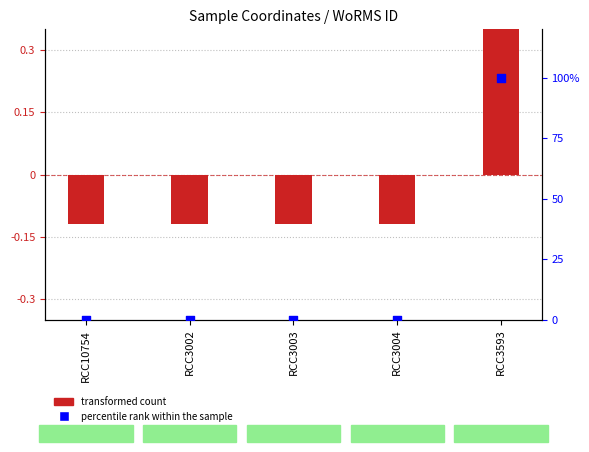

At which category is the sum across all series the highest?

RCC3593